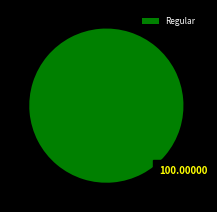

Is Regular the majority of the pie?

Yes